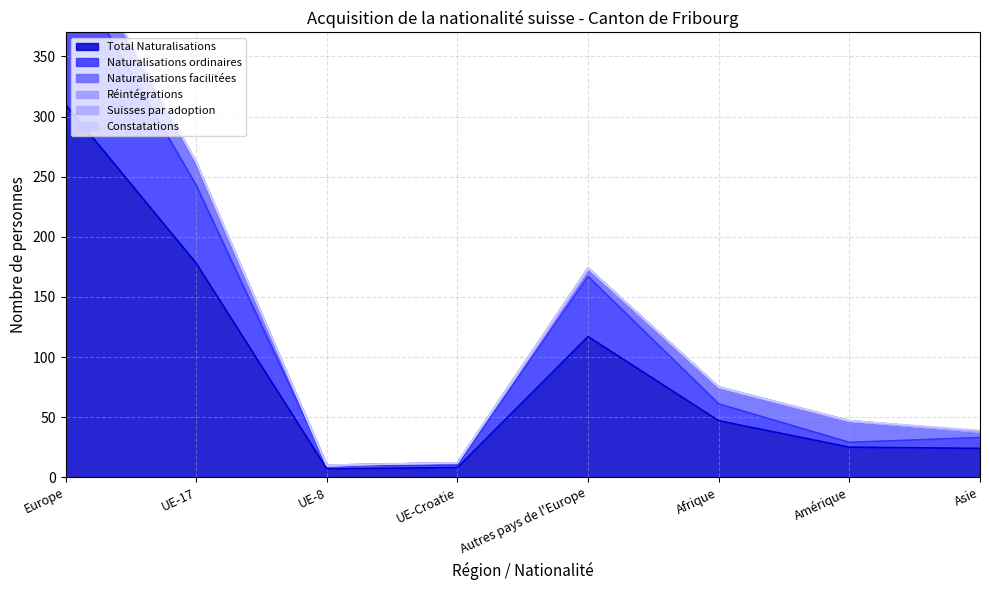

List the labels in order of Total Naturalisations value, largest first.

Europe, UE-17, Autres pays de l'Europe, Afrique, Amérique, Asie, UE-Croatie, UE-8